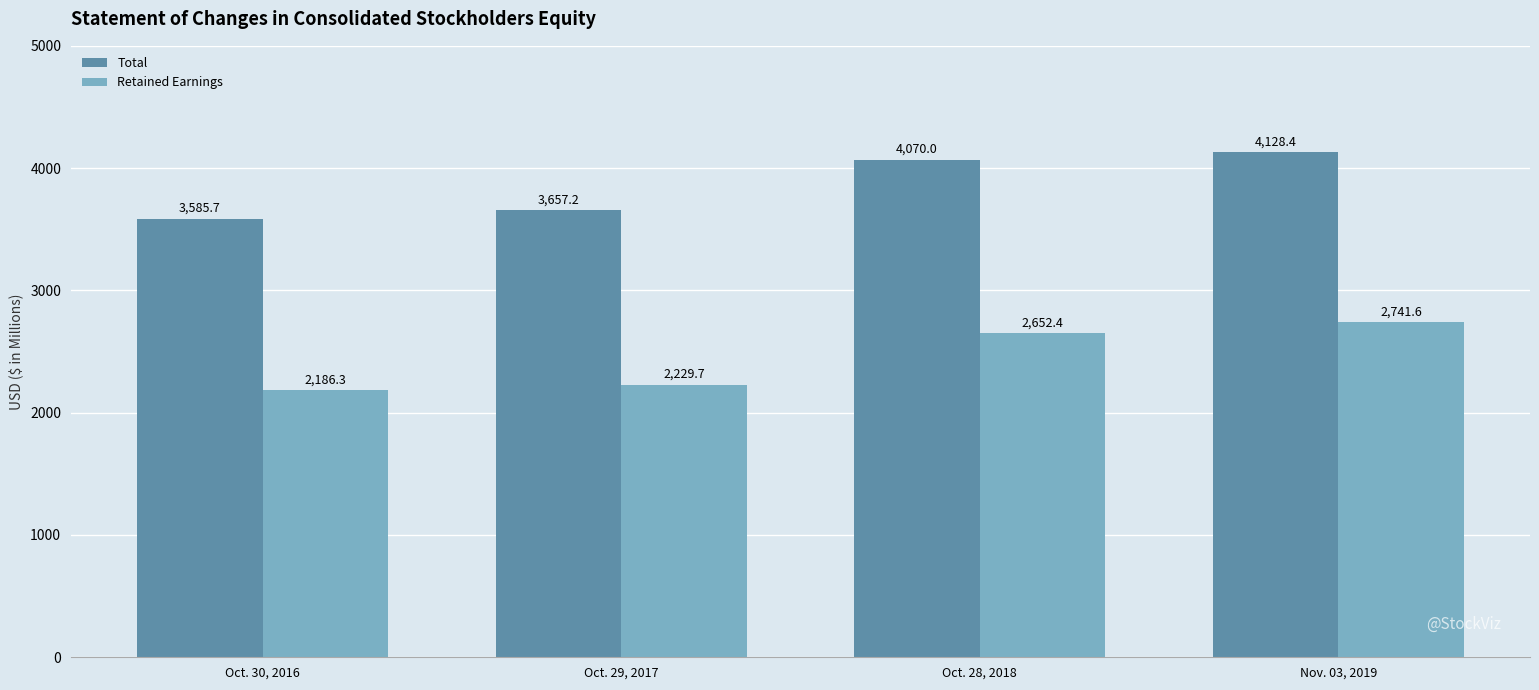

What is the minimum value shown in the chart?

2186.3